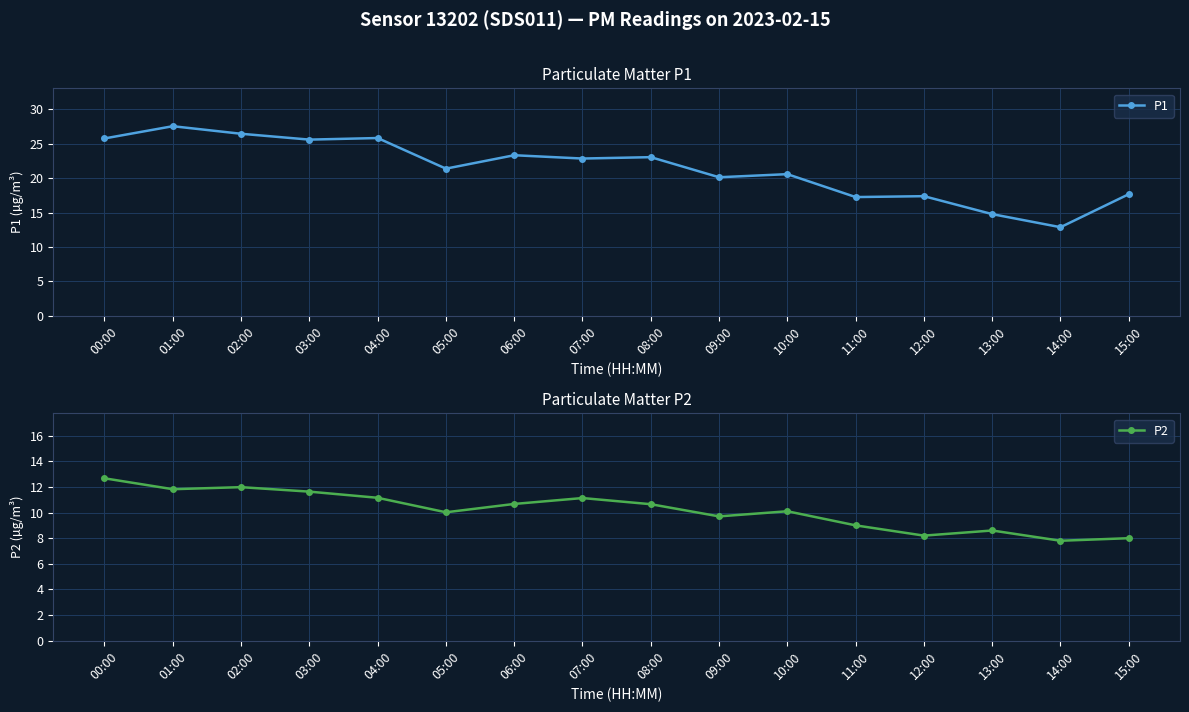

What is the highest value of the P2 series?

12.7